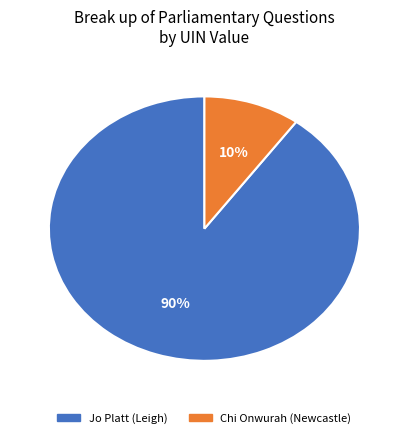

To the nearest percent, what is the average slice percentage?

50%